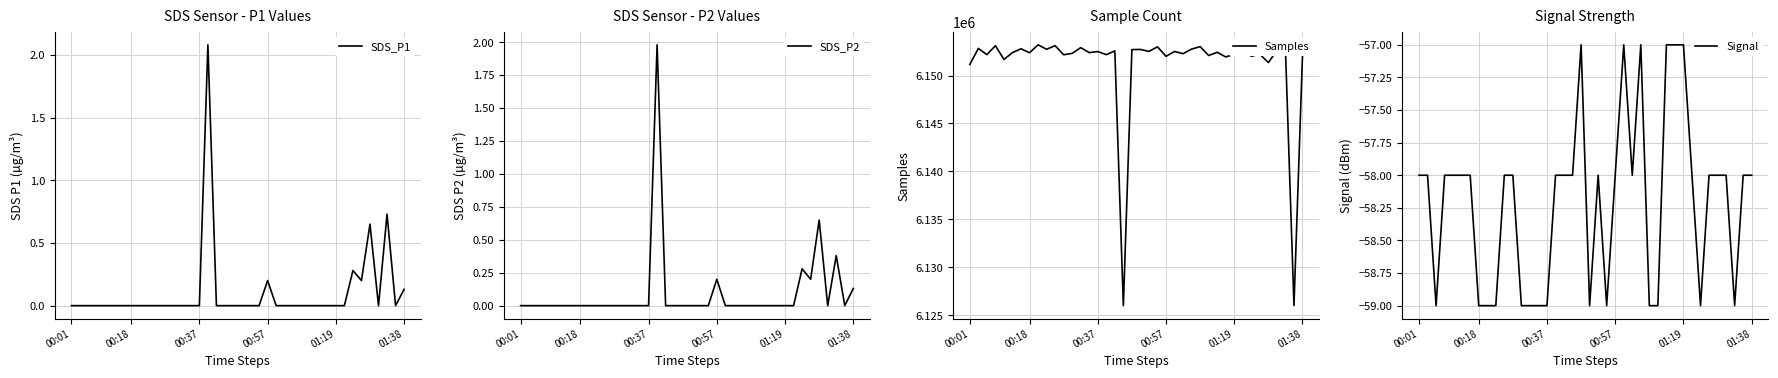

The value of Samples at 18 is 1947152.4. True or false?

False